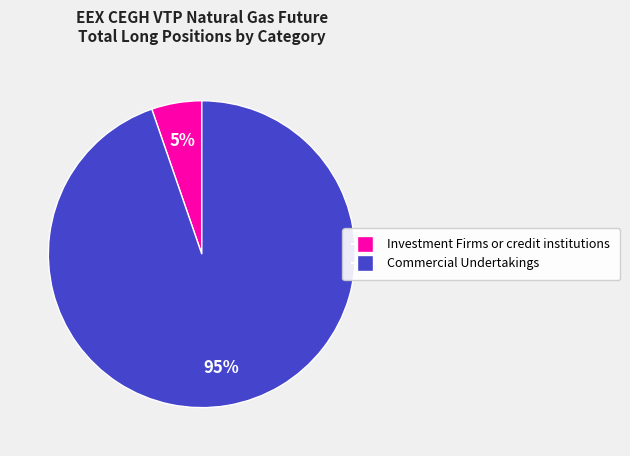

To the nearest percent, what is the average slice percentage?

50%